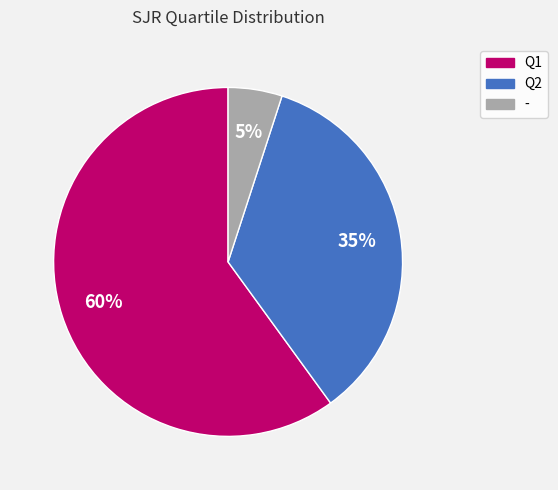

Is Q2 the majority of the pie?

No